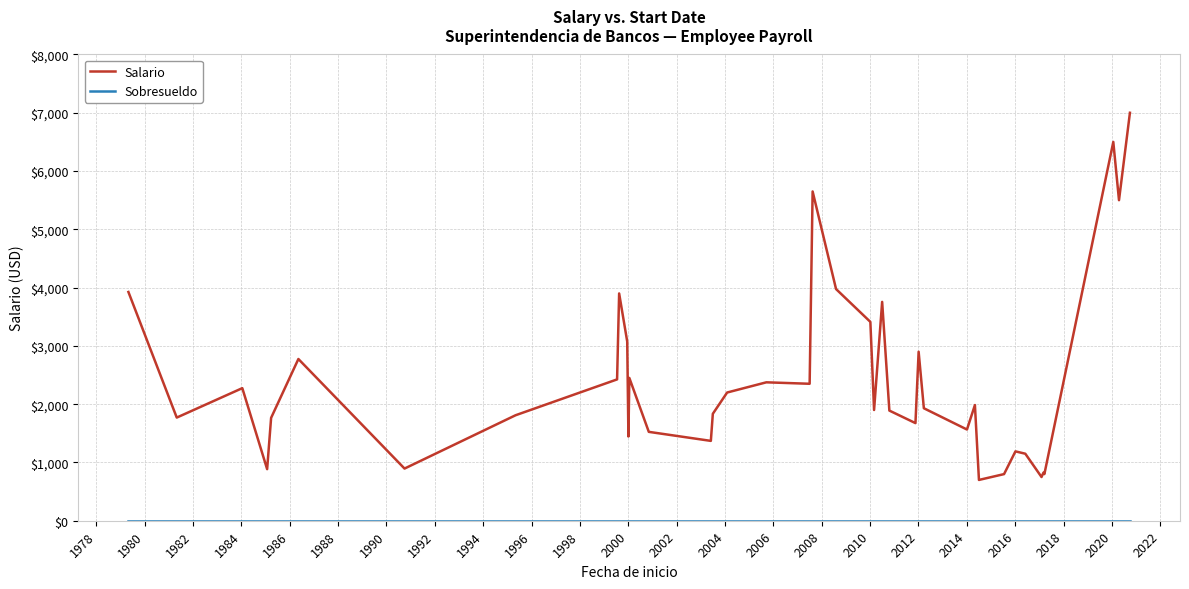

Which series has the largest total across all categories?

Salario